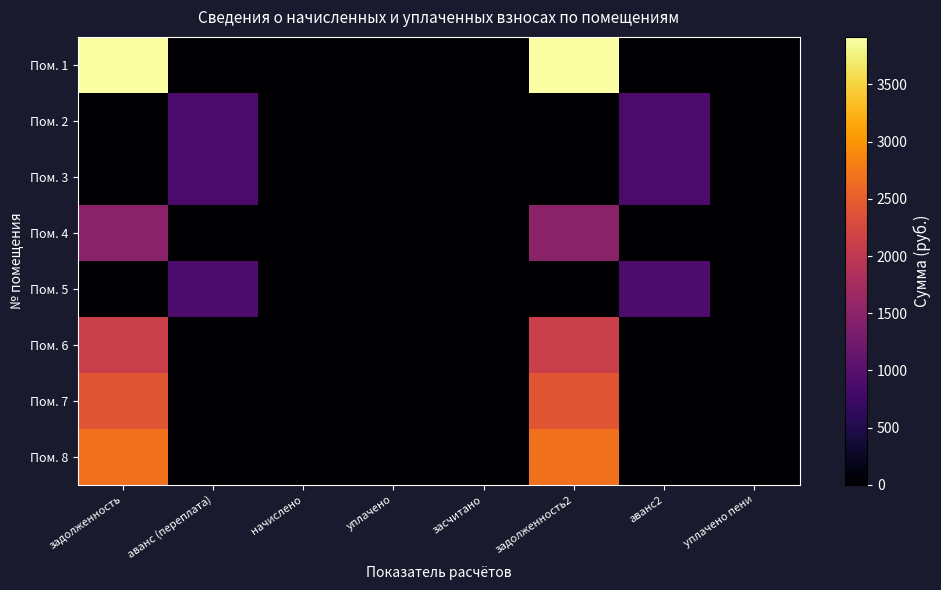

At which category is the sum across all series the highest?

задолженность